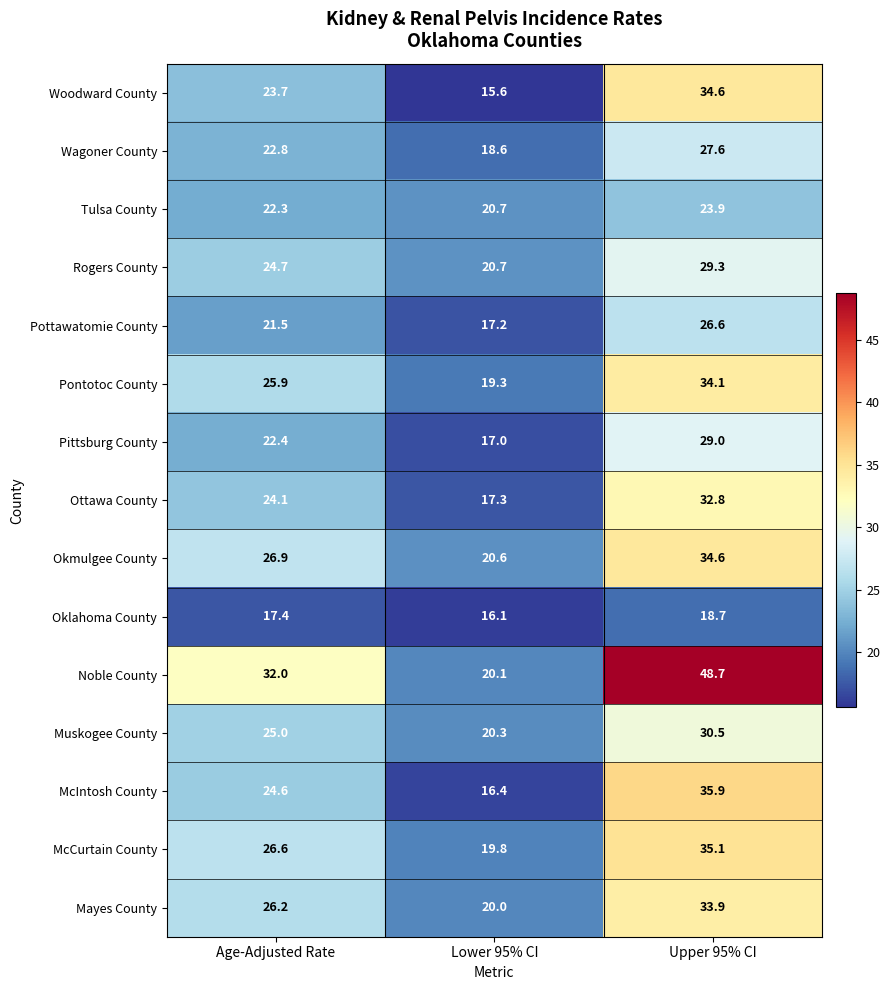

What is the total value across all series at Age-Adjusted Rate?

366.1